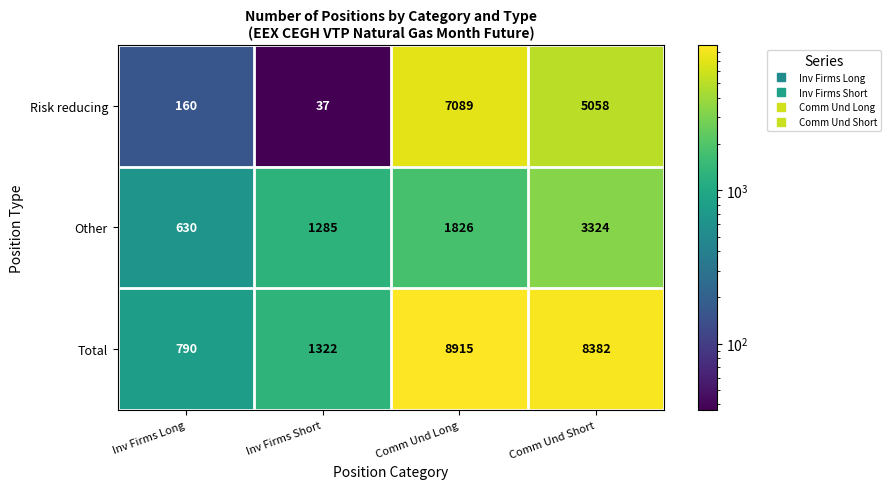

What is the difference between the maximum and minimum values in the Risk reducing series?

7052